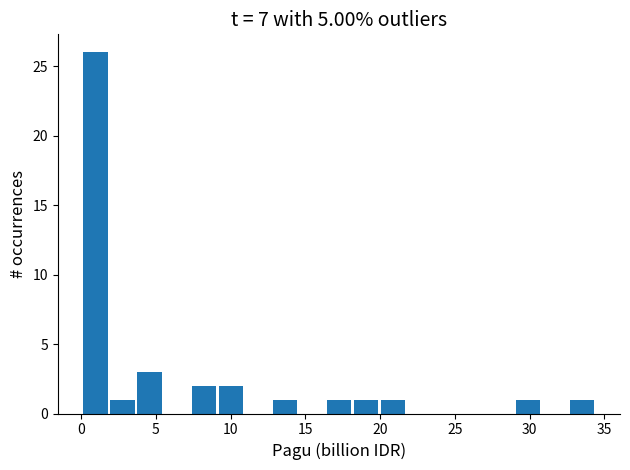

Around what value on the x-axis is the tallest bar? Give the approximate position of its centre, as read against the axis.

1.0